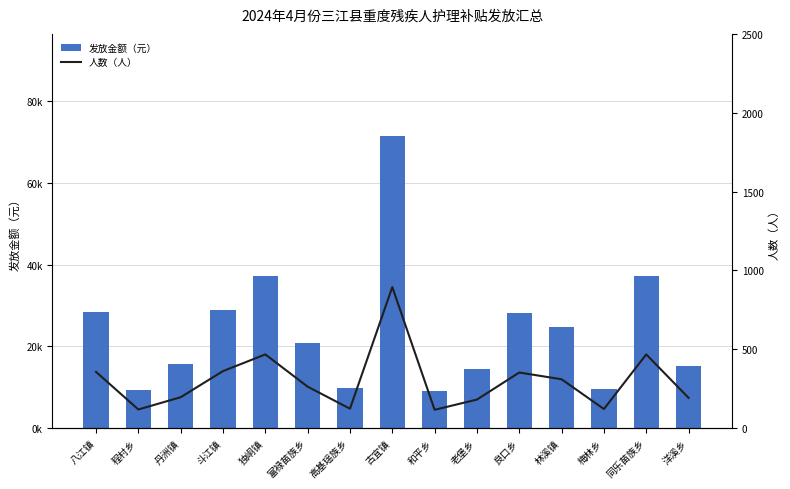

At which category does the chart reach its minimum across all series?

和平乡